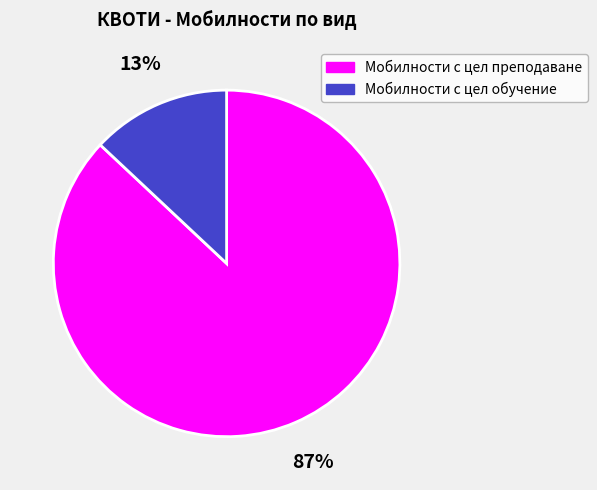

Is there any slice that represents more than half of the pie?

Yes